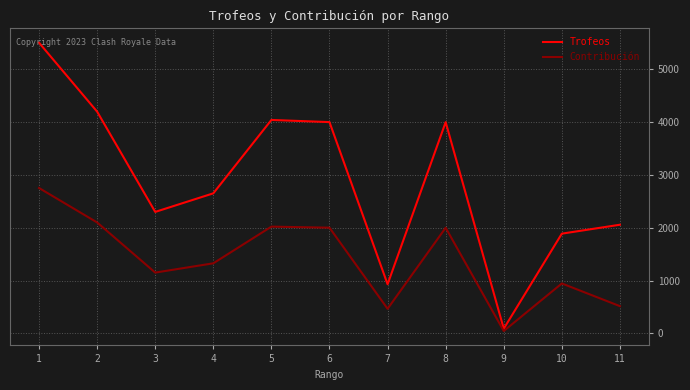

How many lines are shown in the chart?

2